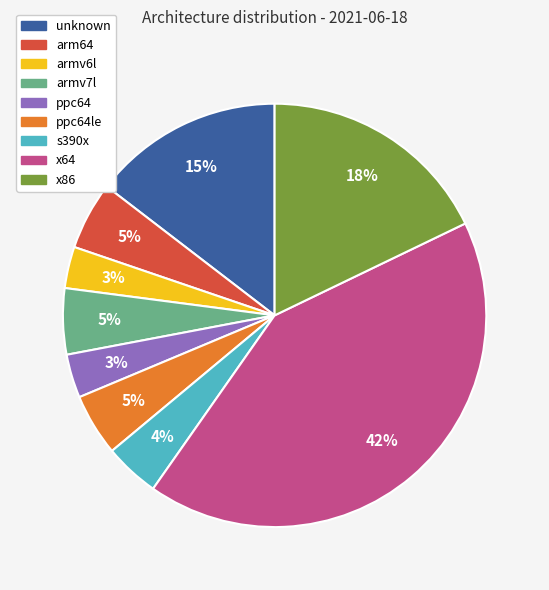

To the nearest percent, what percentage of the pie is unknown?

15%